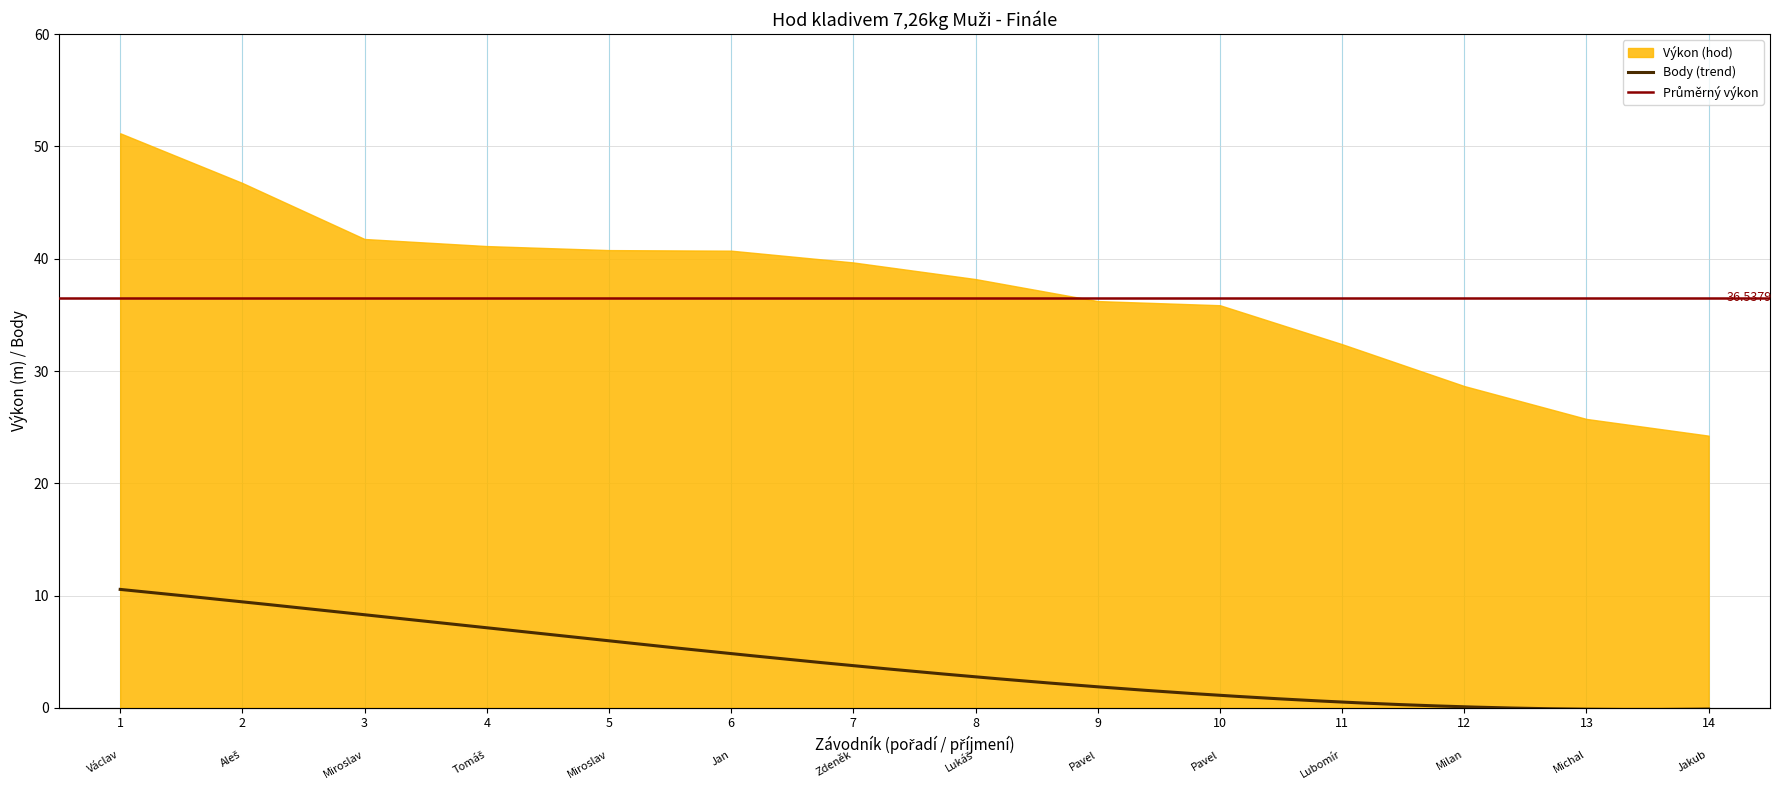

The value of Pořadí at Pudil Jakub is 19.2. True or false?

False